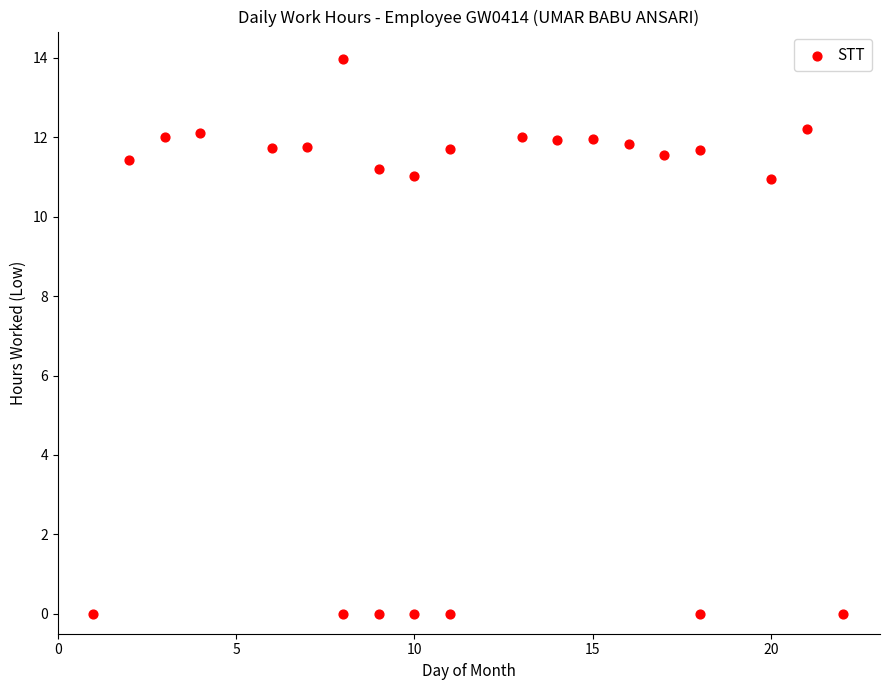

What is the range of Y values (max minus min)?

14.0